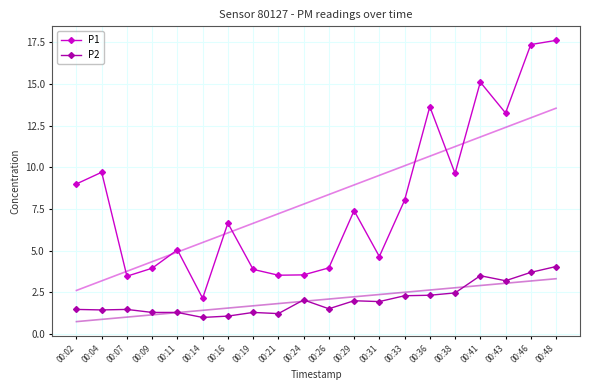

At how many categories does at least one series exceed 13?

5